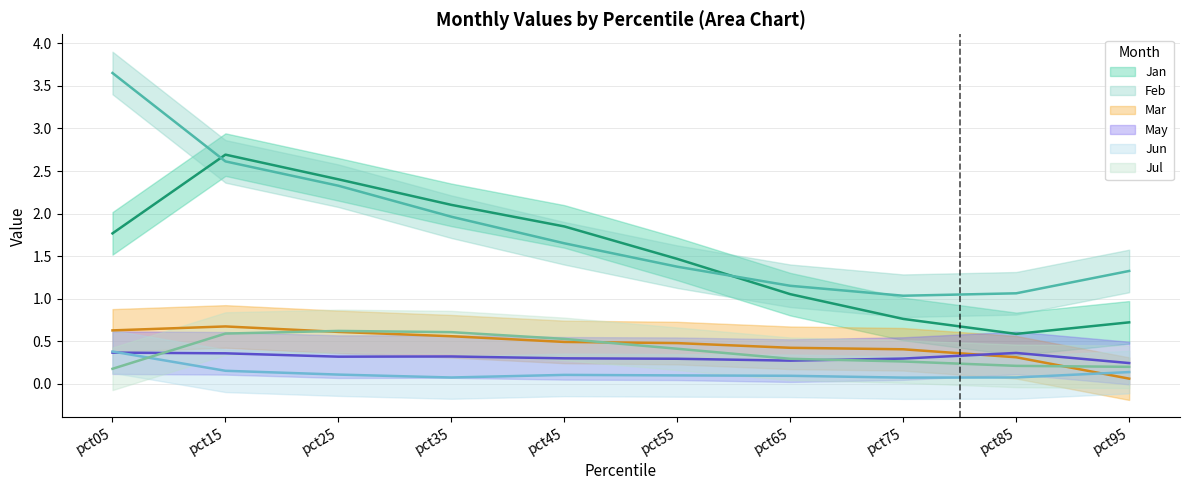

At which category is the sum across all series the highest?

pct15